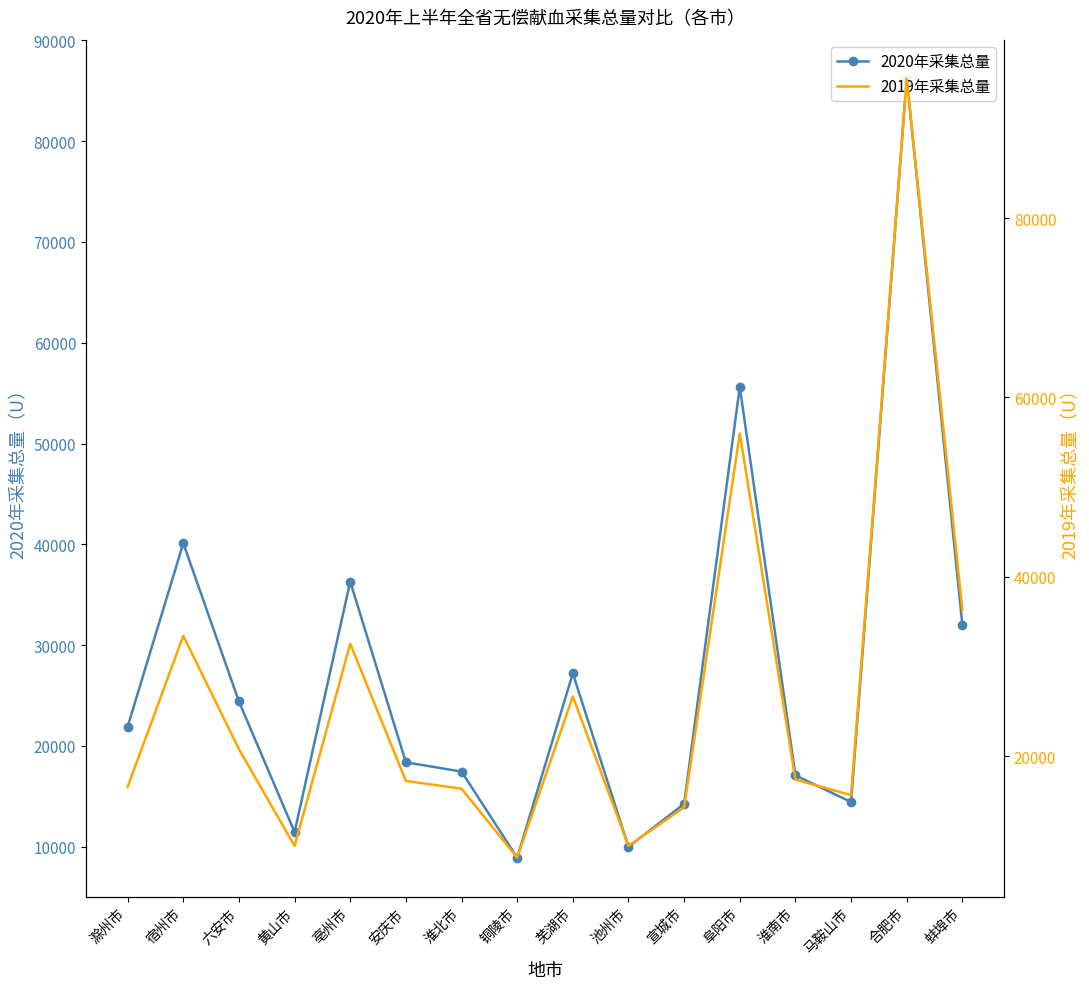

Reading left to right, what are all the values shown in this chart?

2020年采集总量: 21914	40109	24411	11456	36303	18380	17455	8921	27206	9988	14257	55625	17086	14440	86200	32017
2019年采集总量: 16586	33427	20797	9993	32553	17244	16389	8698	26670	10011	14309	55989	17402	15668	95553	36329